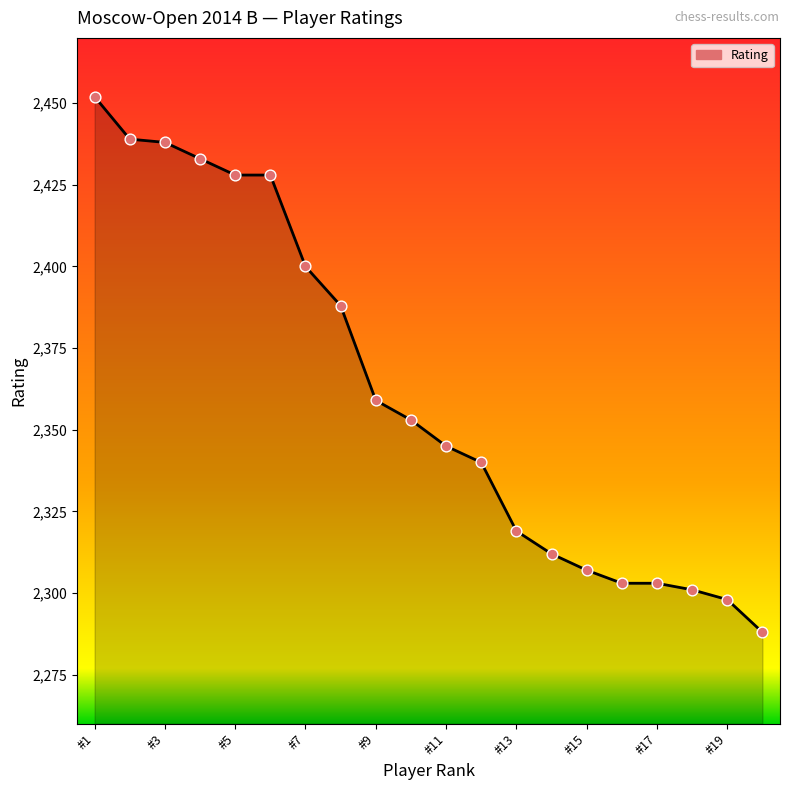

What is the minimum value shown in the chart?

2288